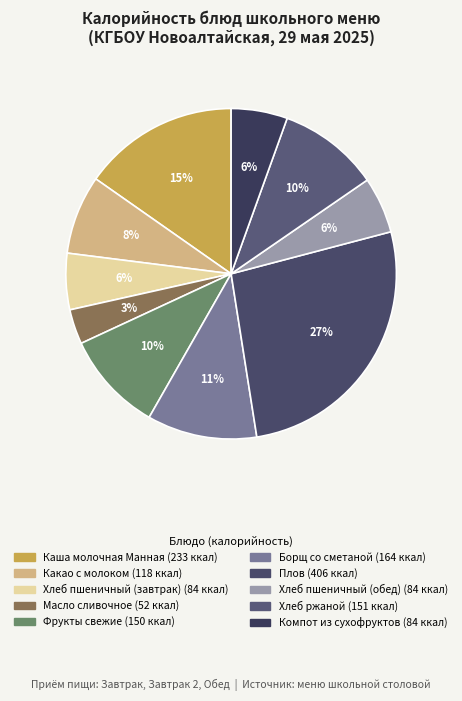

The Борщ со сметаной slice represents 11% of the pie. True or false?

True